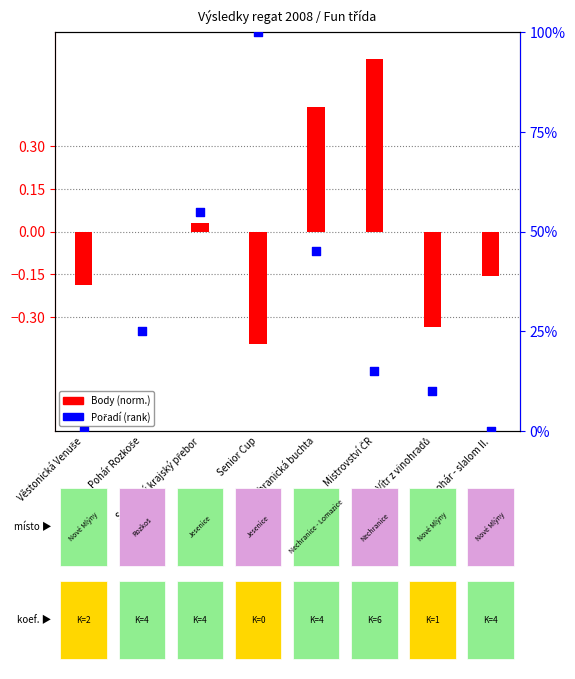

Which series contains the lowest Y value?

Body (norm.)